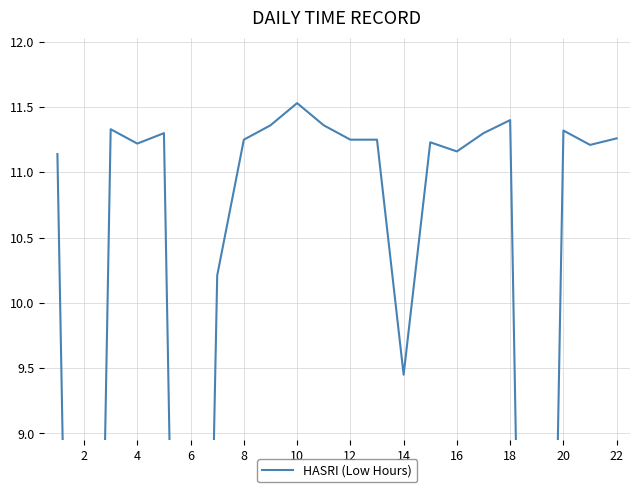

Which has a higher value, 4 or 18?

18